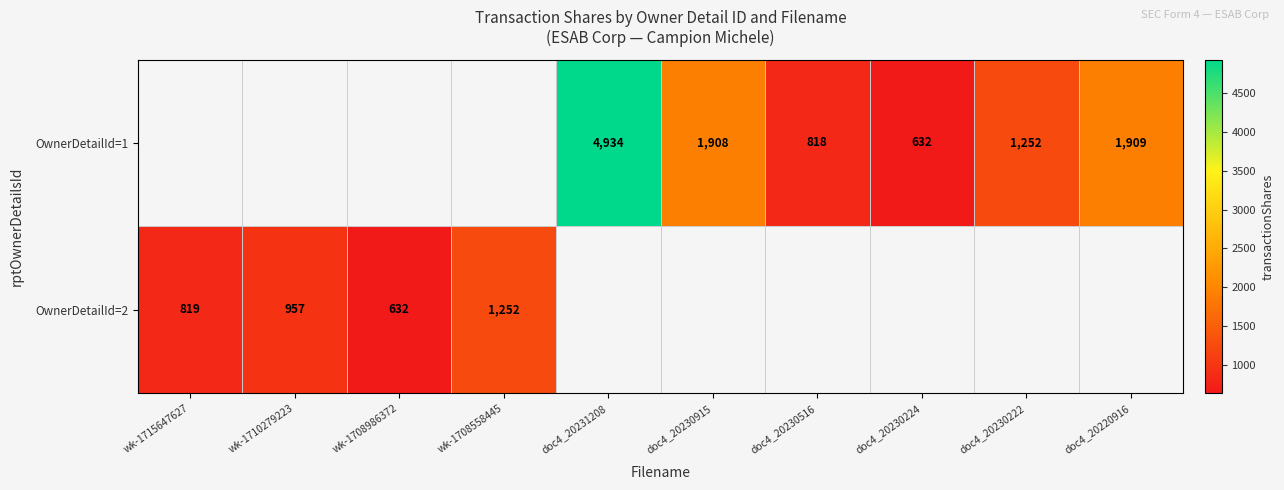

True or false: OwnerDetailId=1 has a value of 2498 at doc4_20220916.

False